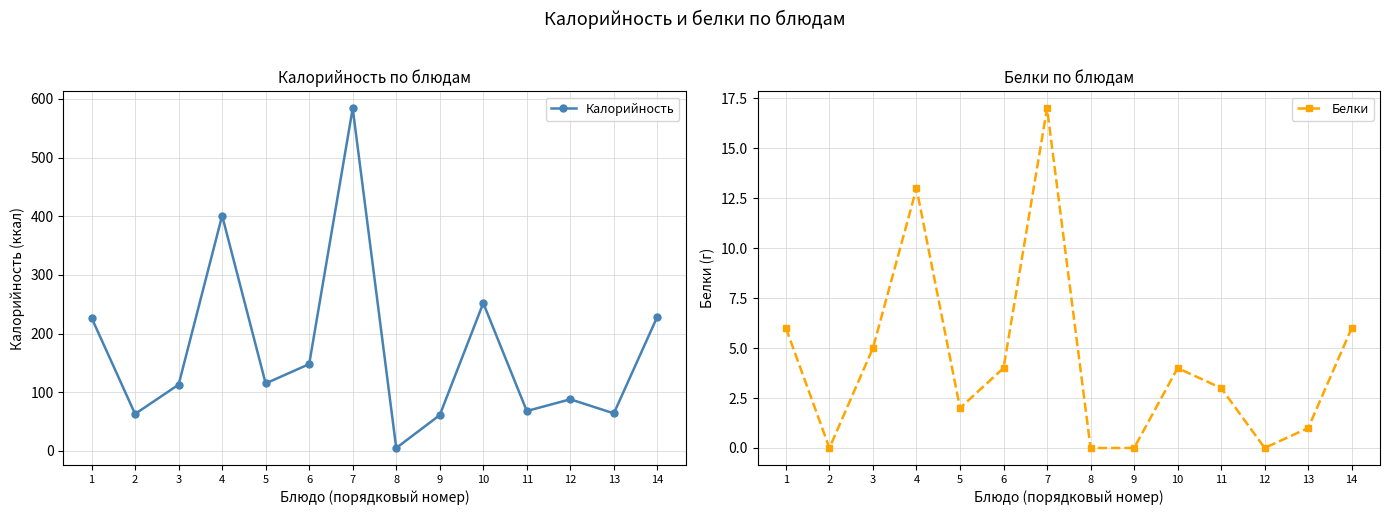

Rank the series by their maximum value, from lowest to highest.

Белки, Калорийность